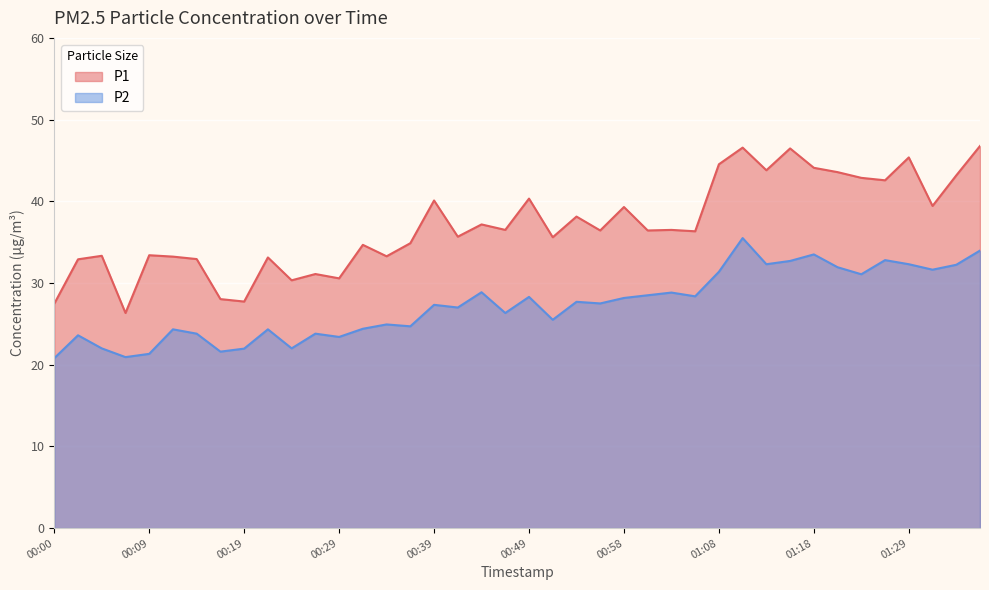

Which series has the largest total across all categories?

P1